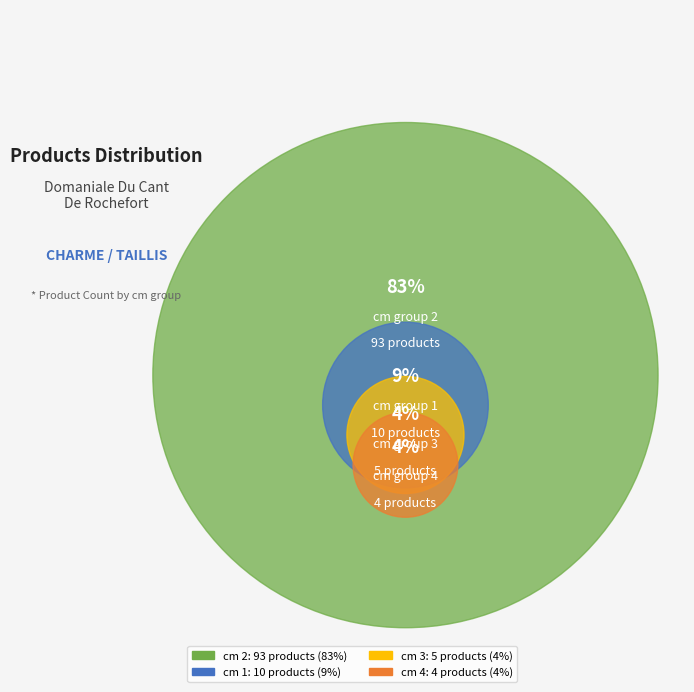

Combined, what portion of the pie is 2 and 4?

86.6%